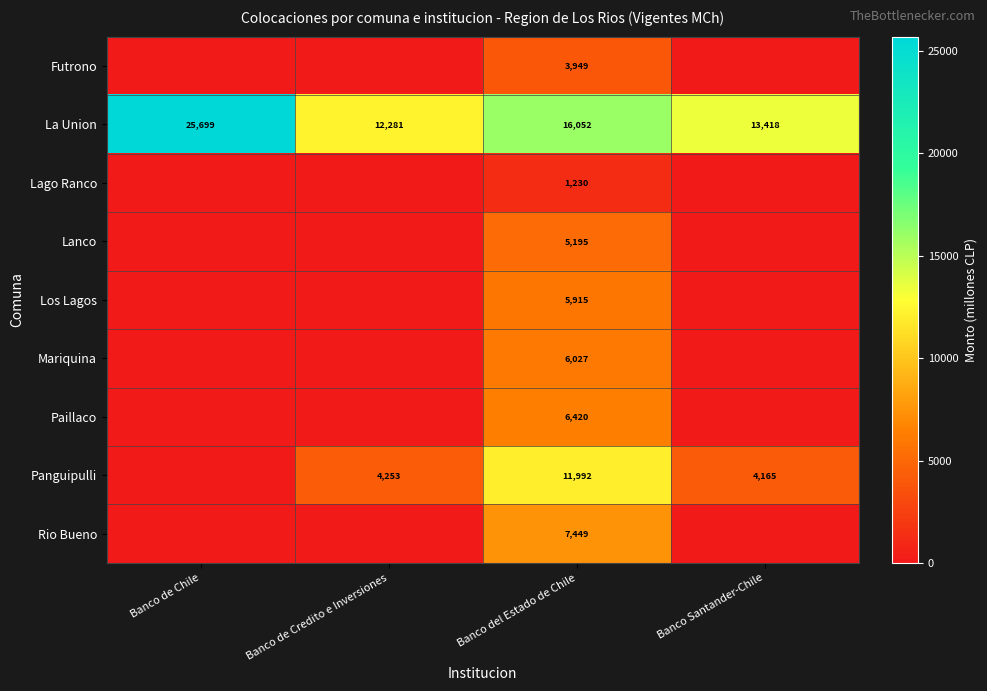

Rank the series at Banco del Estado de Chile from lowest to highest value.

Lago Ranco, Futrono, Lanco, Los Lagos, Mariquina, Paillaco, Rio Bueno, Panguipulli, La Union